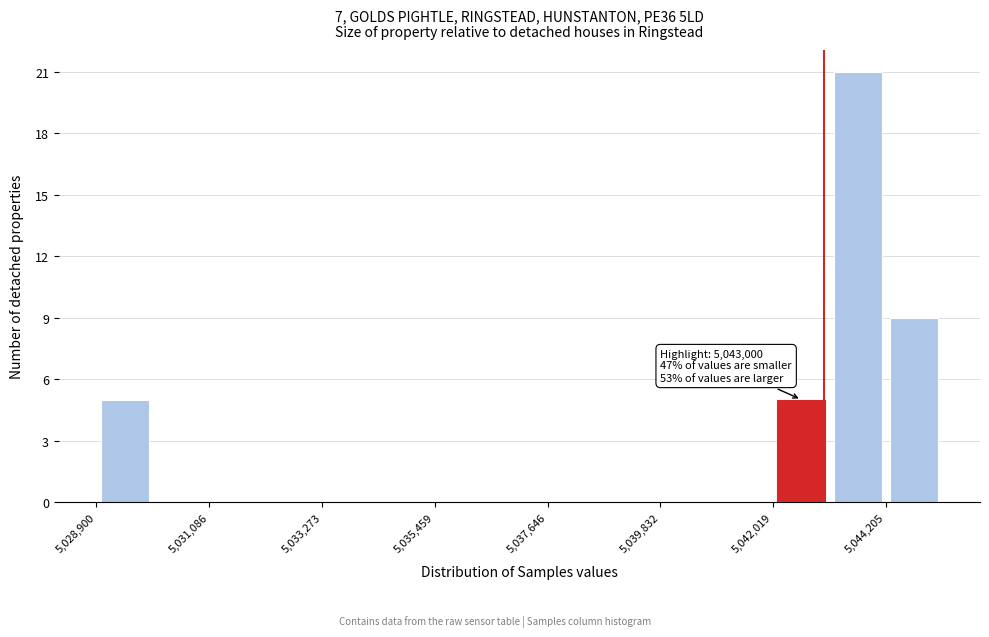

Around what value on the x-axis is the tallest bar? Give the approximate position of its centre, as read against the axis.

5043500